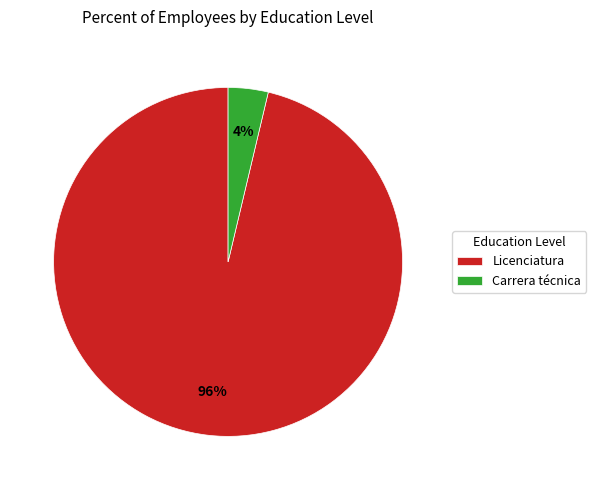

Between Licenciatura and Carrera técnica, which is larger?

Licenciatura